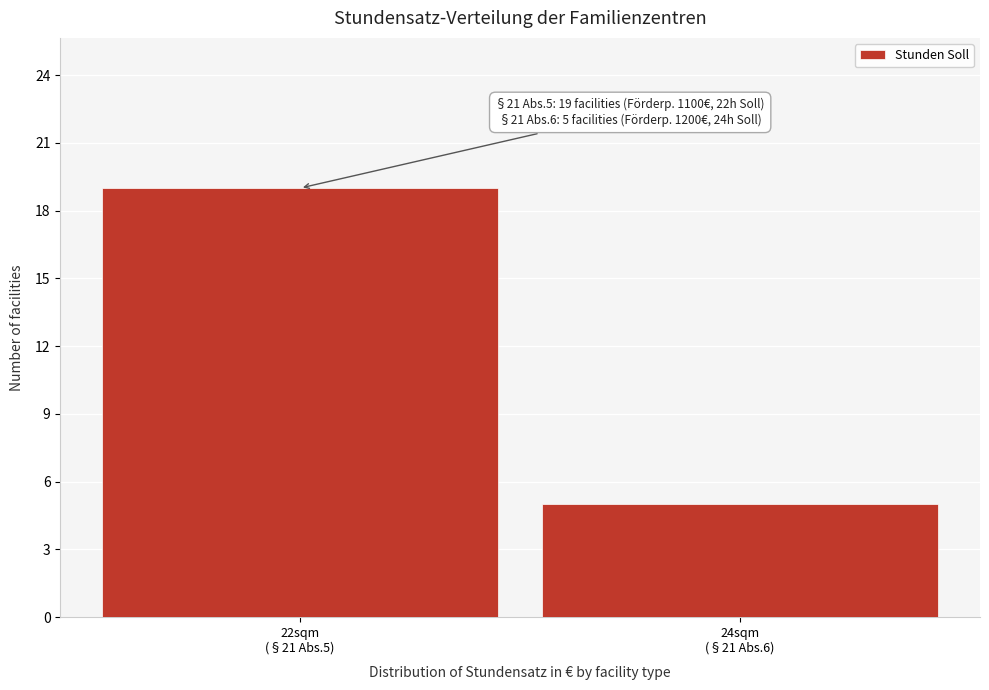

Reading left to right, list all the values displayed in this chart.

19	5